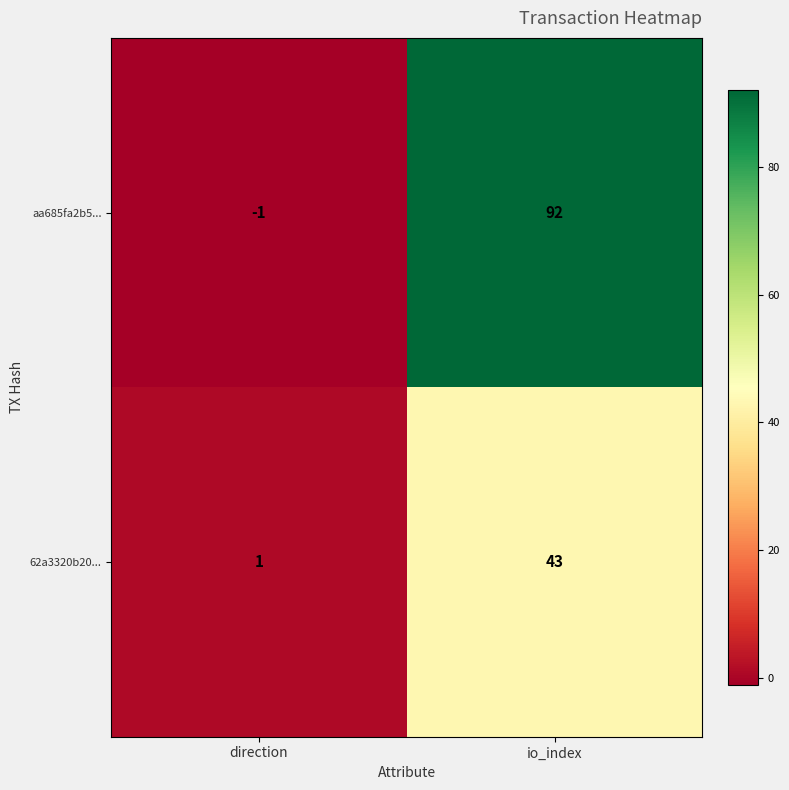

The value of aa685fa2b5... at direction is -1. True or false?

True